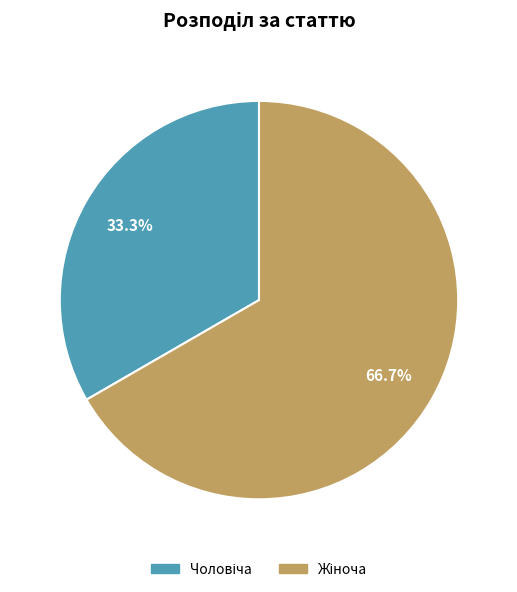

Does any single category account for the majority?

Yes